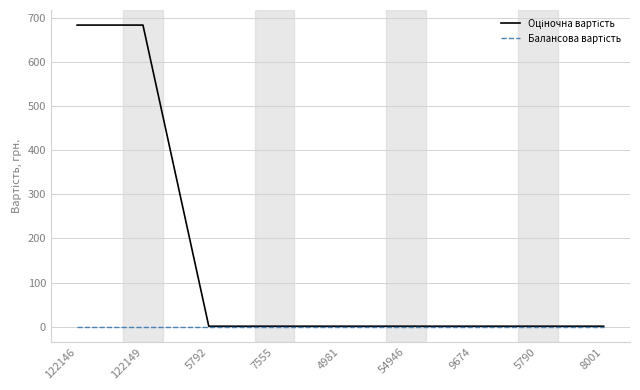

What is the greatest value displayed?

684.0